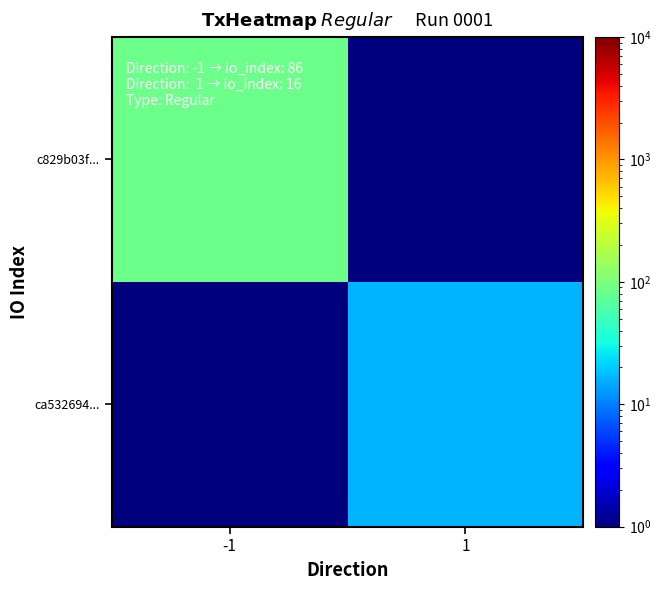

Count the number of categories in the chart.

2